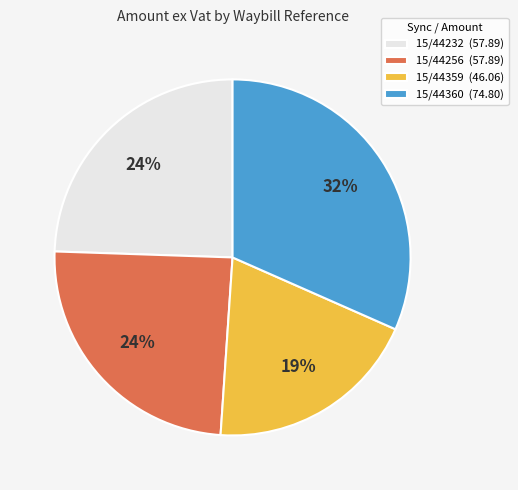

How many slices are in this pie chart?

4